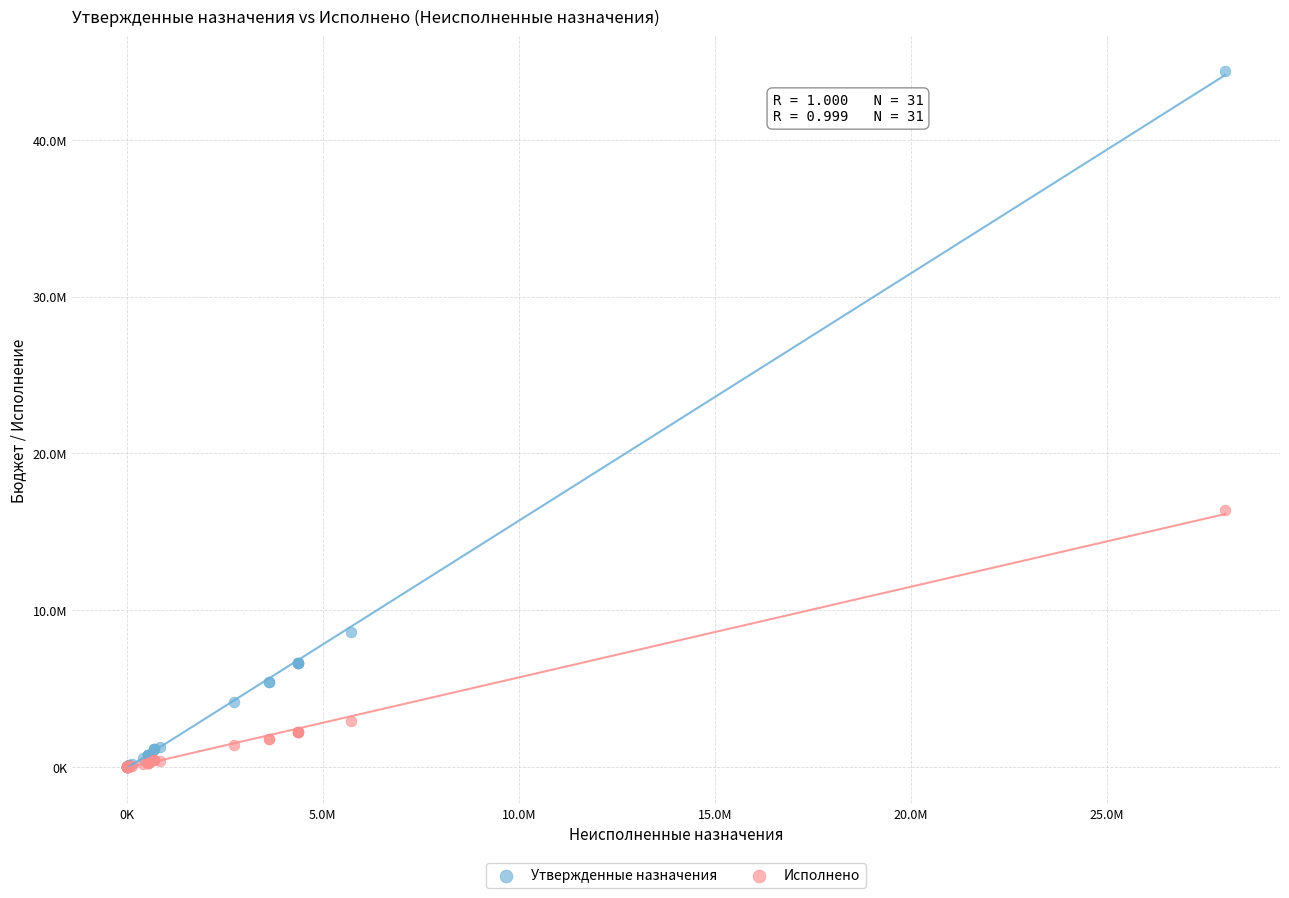

Which series has the largest Y range (max minus min)?

Утвержденные назначения